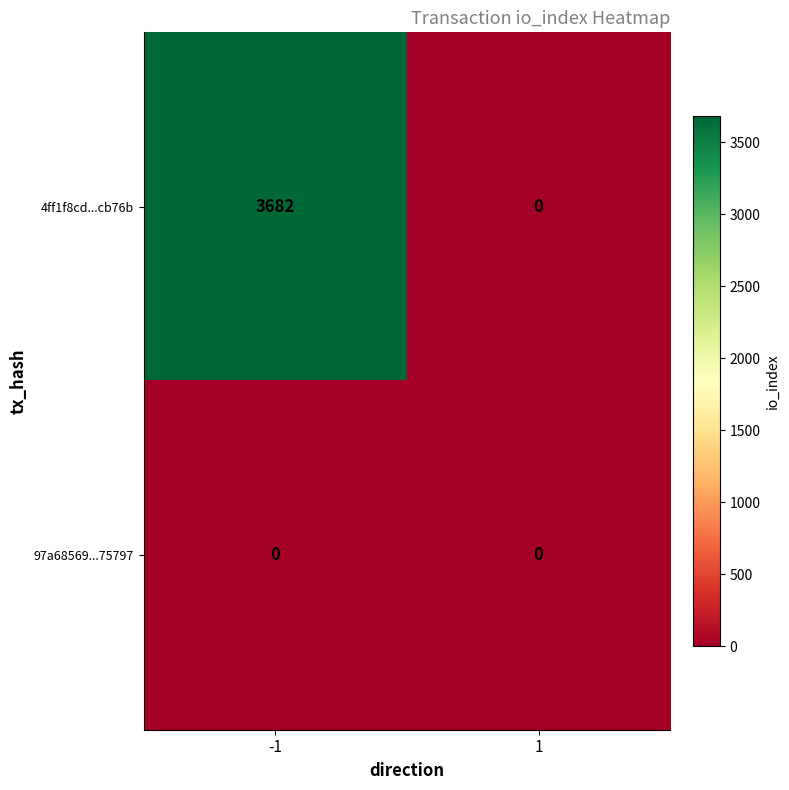

Which series changed the most between -1 and 1?

4ff1f8cd...cb76b